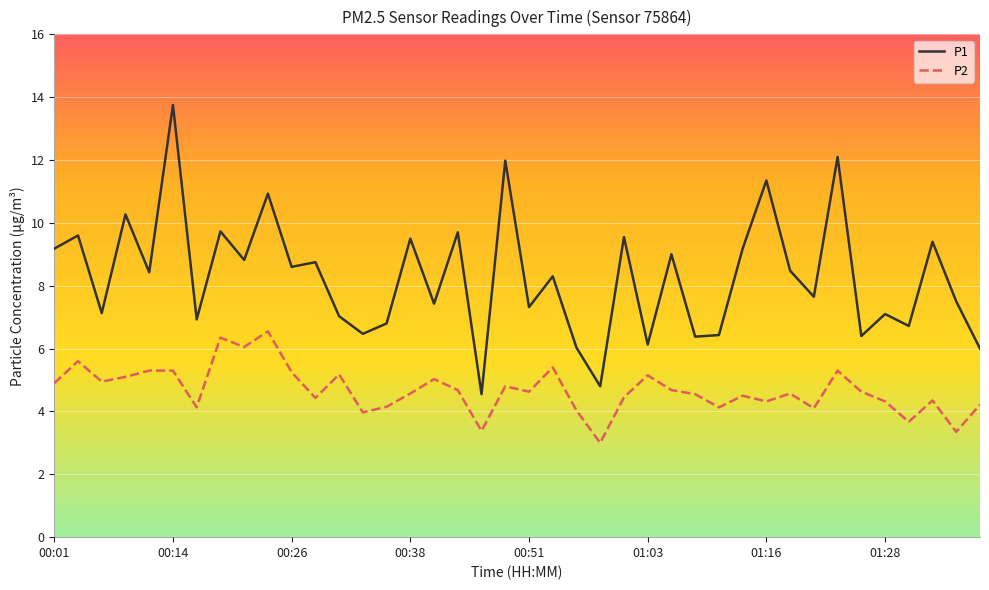

What is the smallest value displayed?

3.0